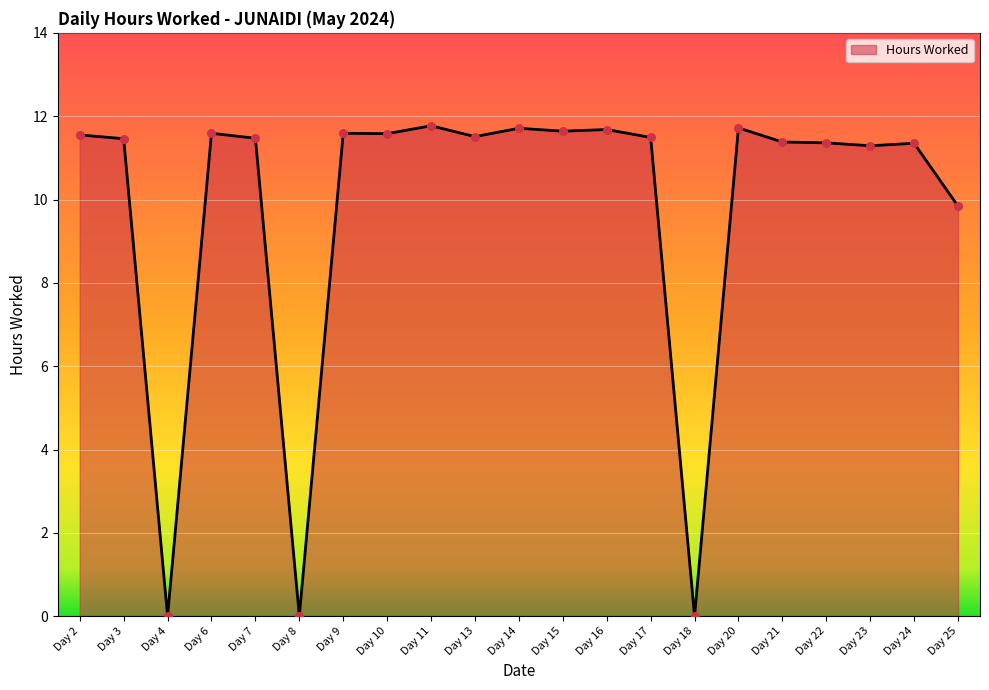

Approximately how many times larger is the value at Day 9 compared to Day 16?

1.0